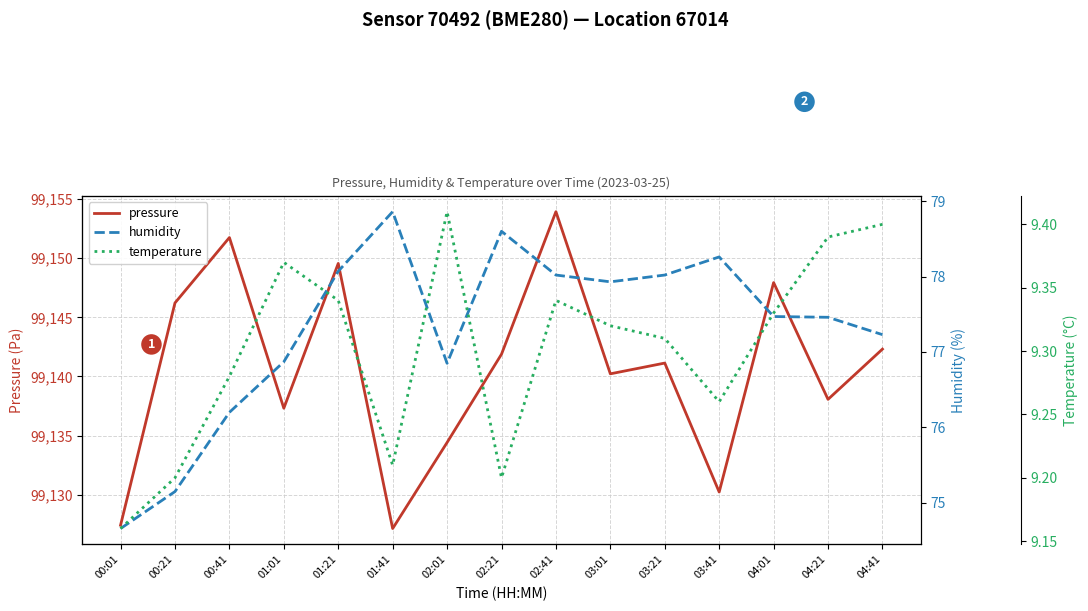

List the labels in order of temperature value, smallest first.

00:01, 00:21, 02:21, 01:41, 03:41, 00:41, 03:21, 03:01, 04:01, 01:21, 02:41, 01:01, 04:21, 04:41, 02:01